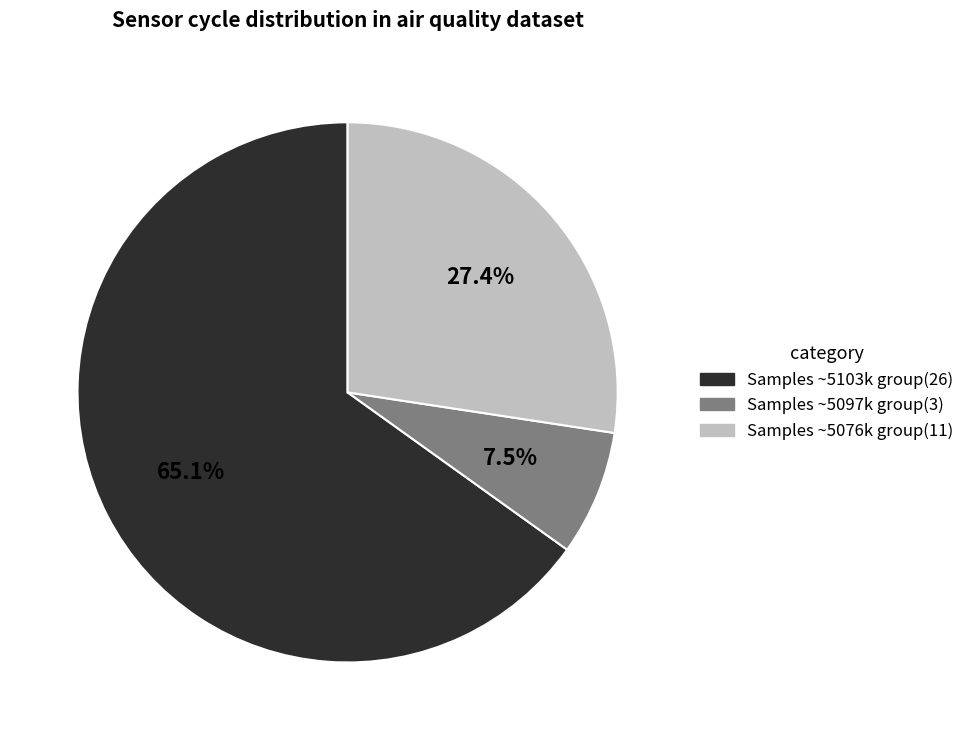

Which category has the biggest portion of the pie?

Samples ~5103k group(26)